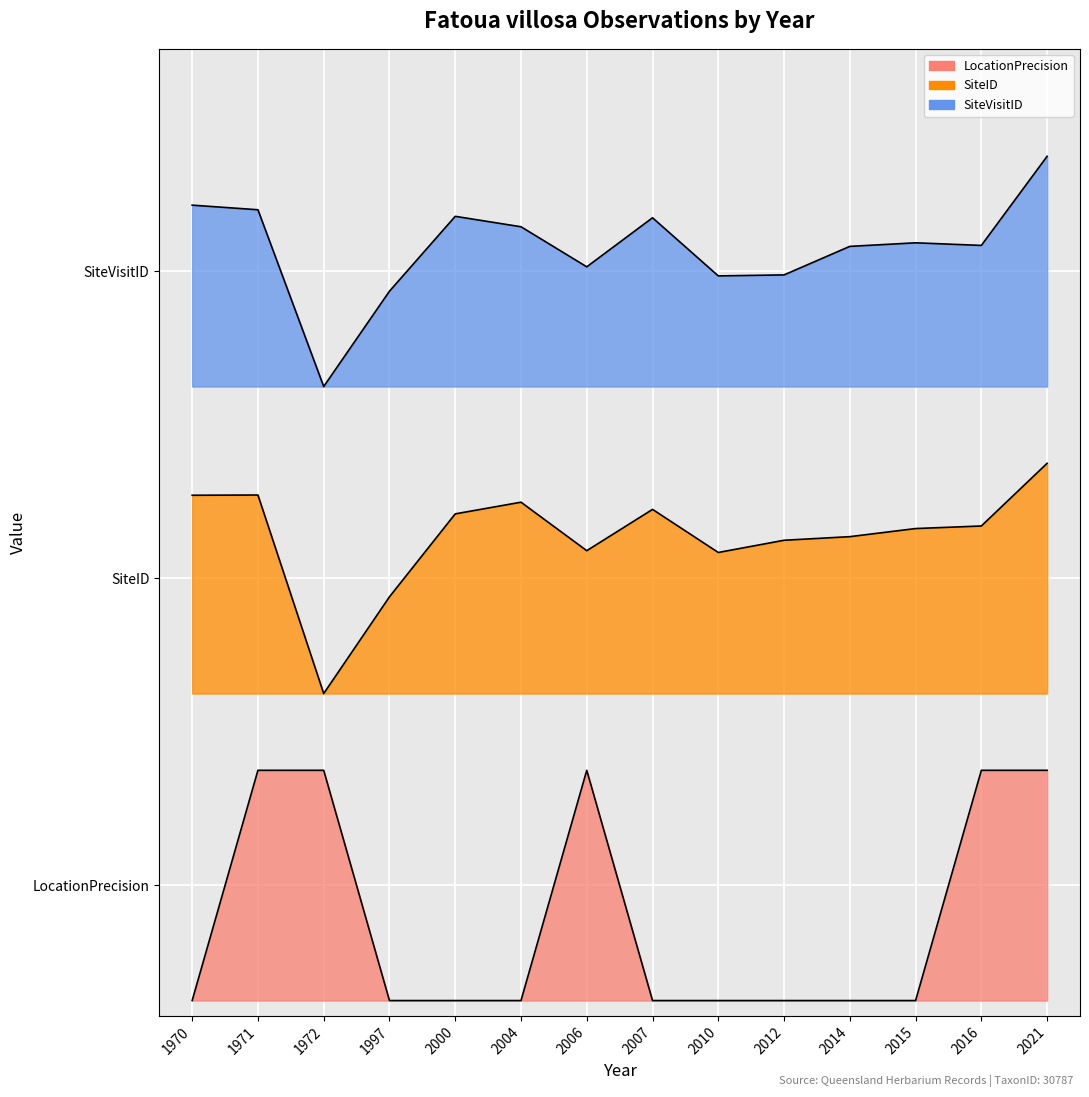

Is the value of SiteID at 2007 greater than the value of LocationPrecision at 2021?

Yes